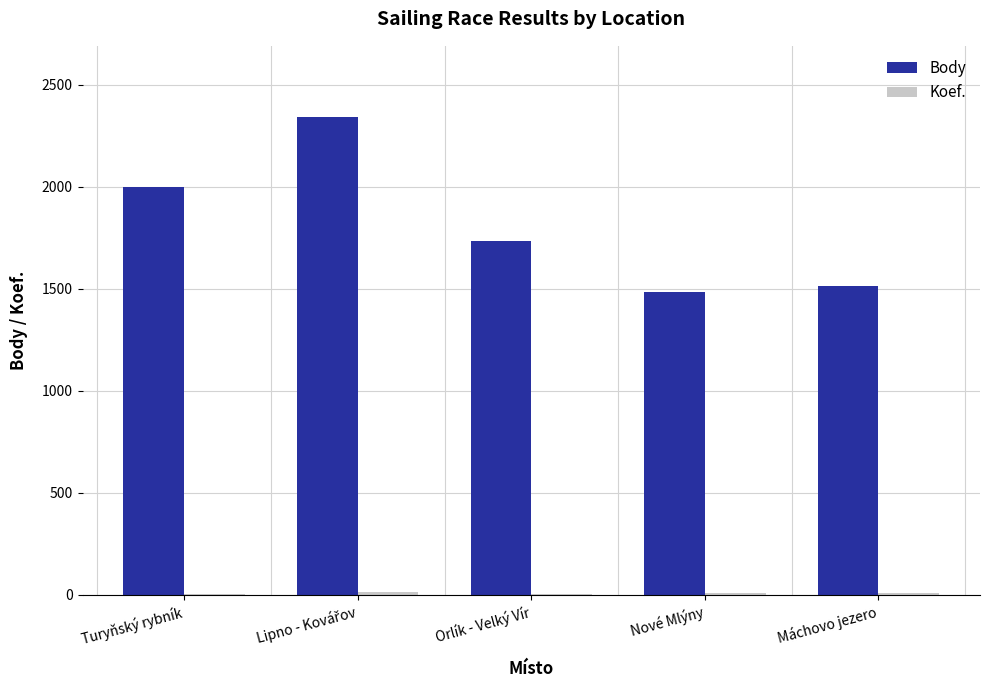

What is the maximum value shown in the chart?

2339